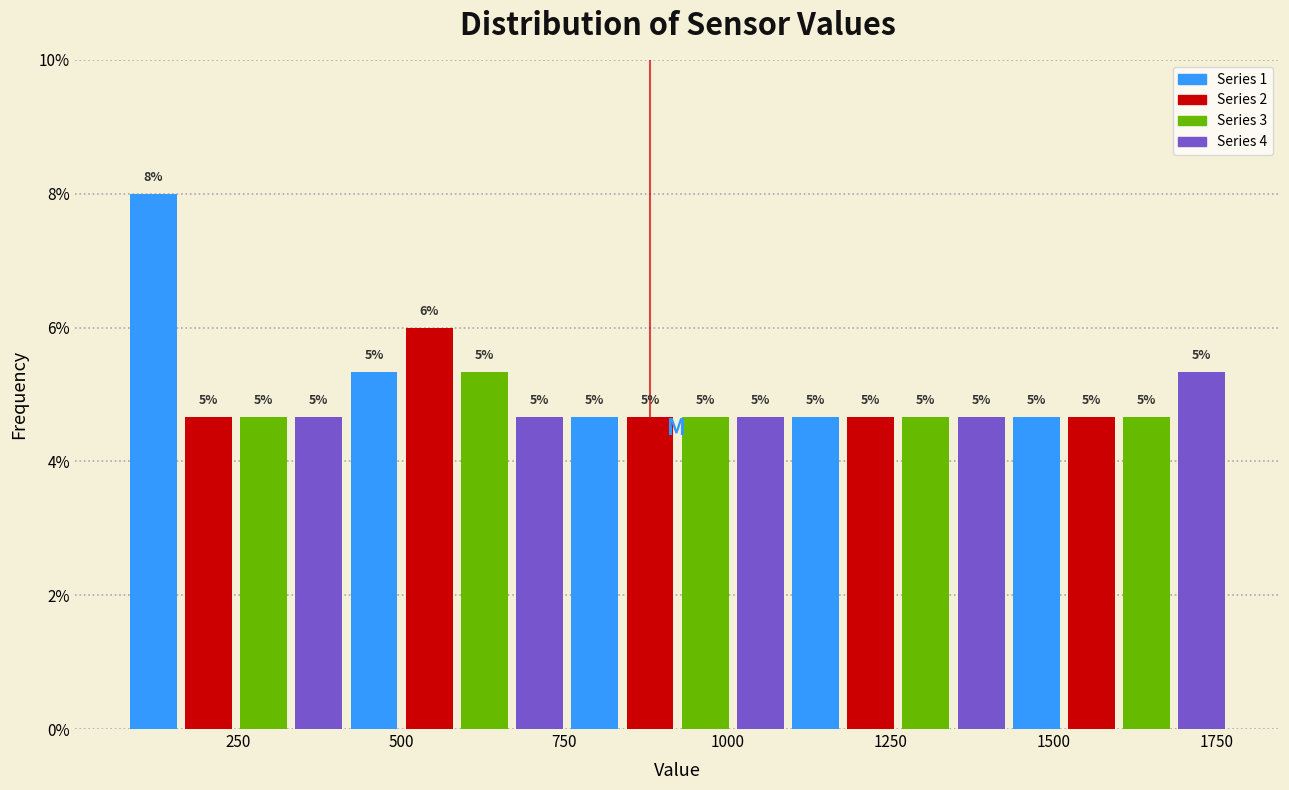

Read against the x-axis, roughly where is the centre of the tallest bar?

100